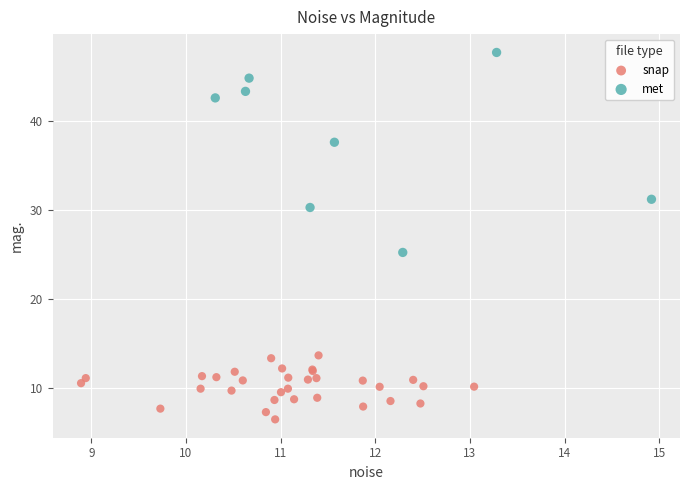

Which series has the largest Y range (max minus min)?

met